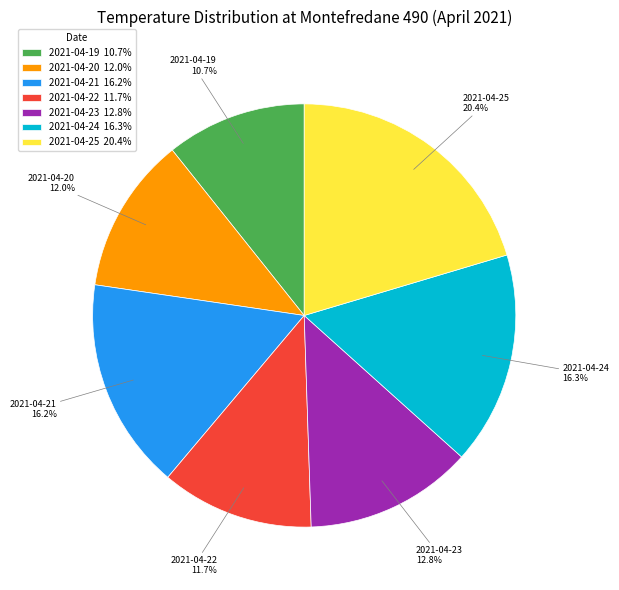

How much of the chart is everything except 2021-04-24?

83.7%